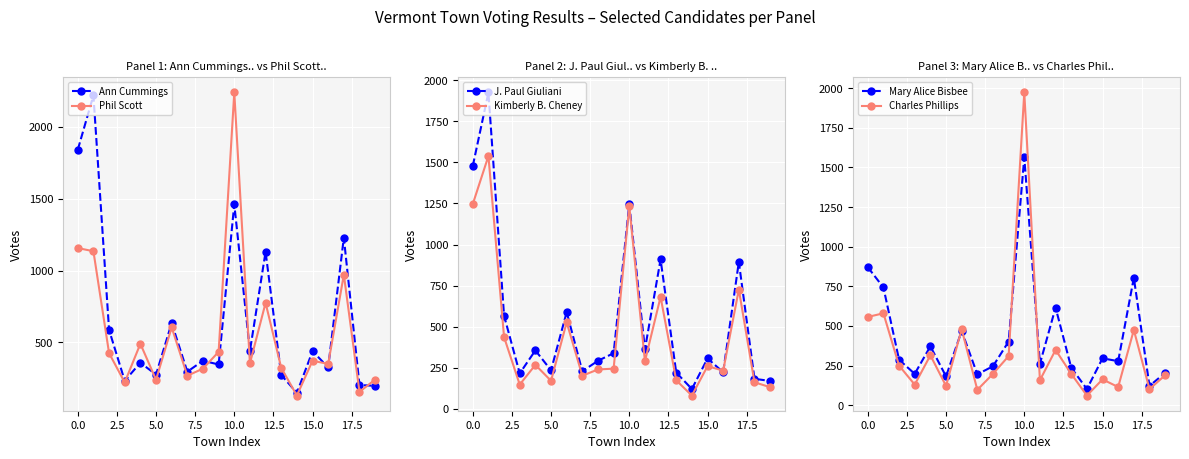

What is the total value across all series at 18?

928